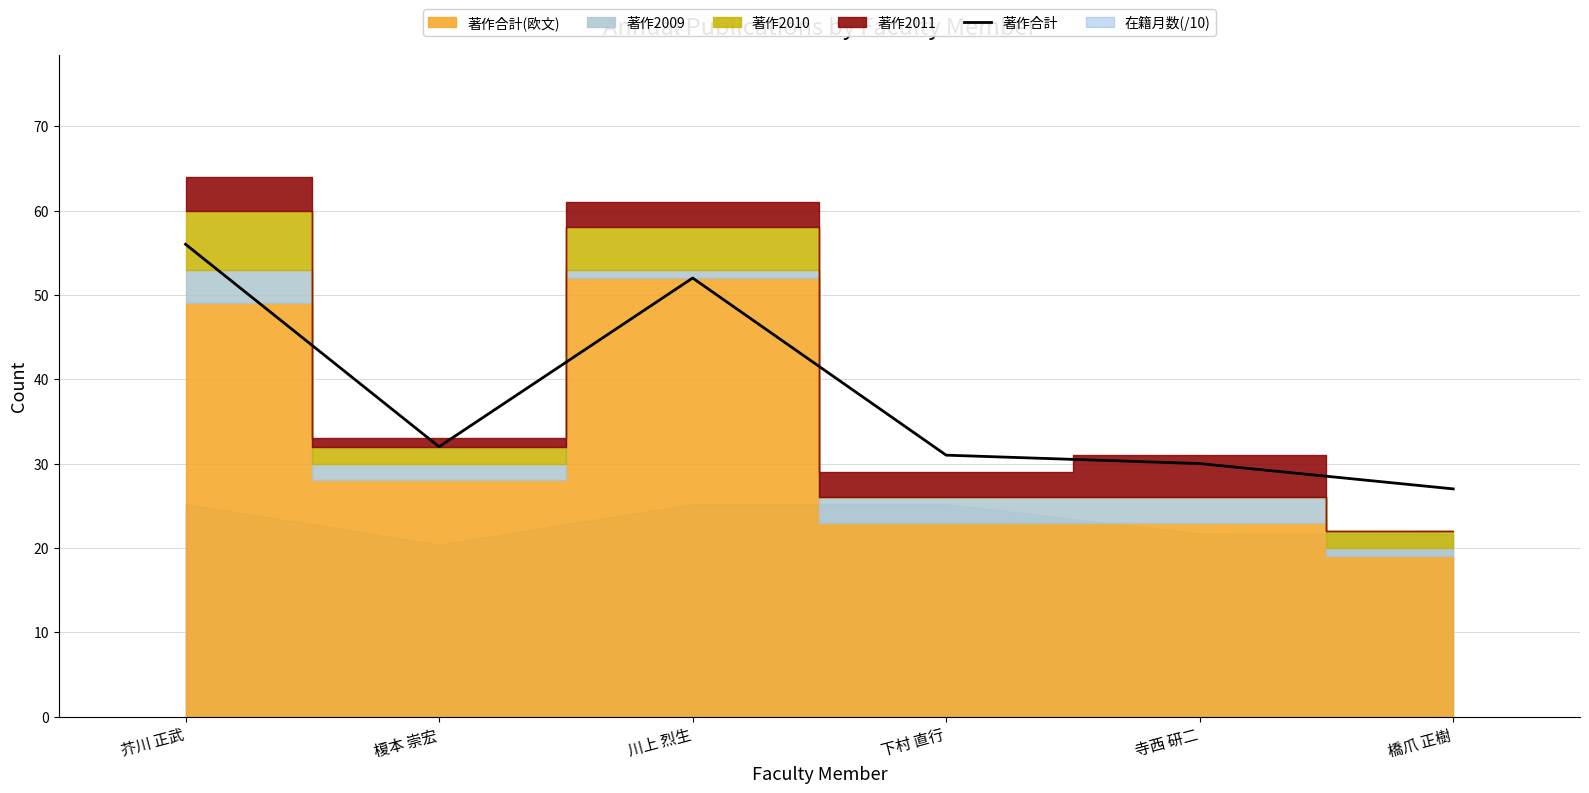

At which label is the value closest to 41?

榎本 崇宏